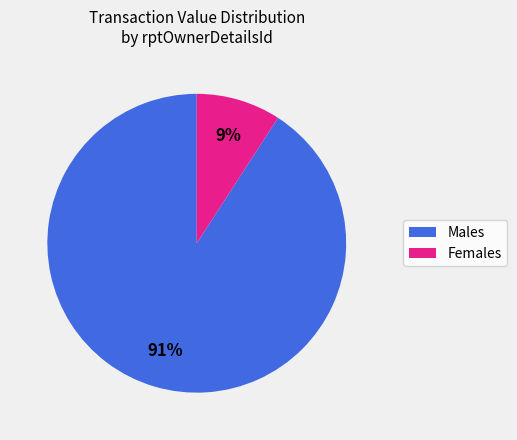

Is there a majority slice in this chart?

Yes